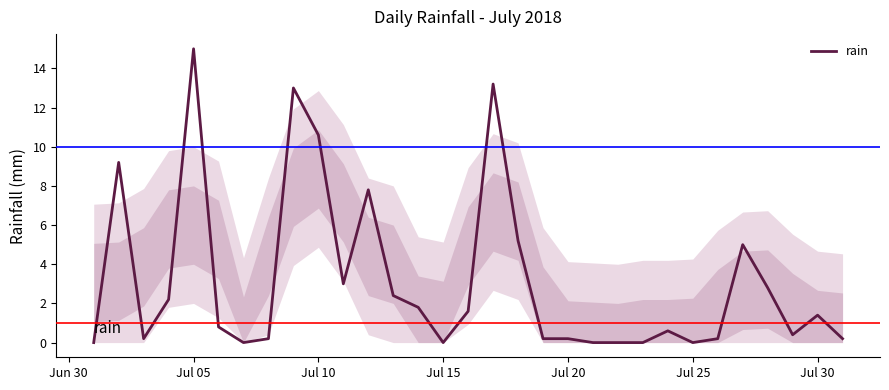

What is the difference between the maximum and second lowest values?

15.0